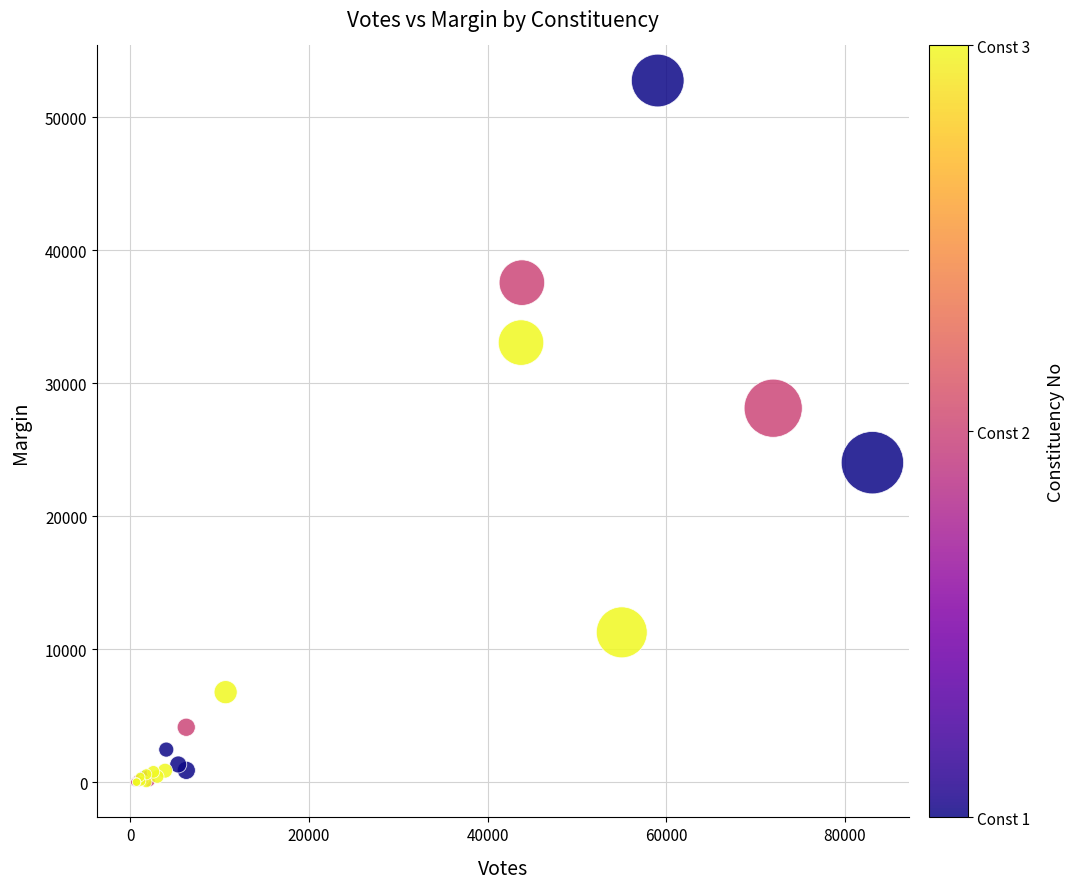

What Y value in the scatter plot is closest to 26386?

28132